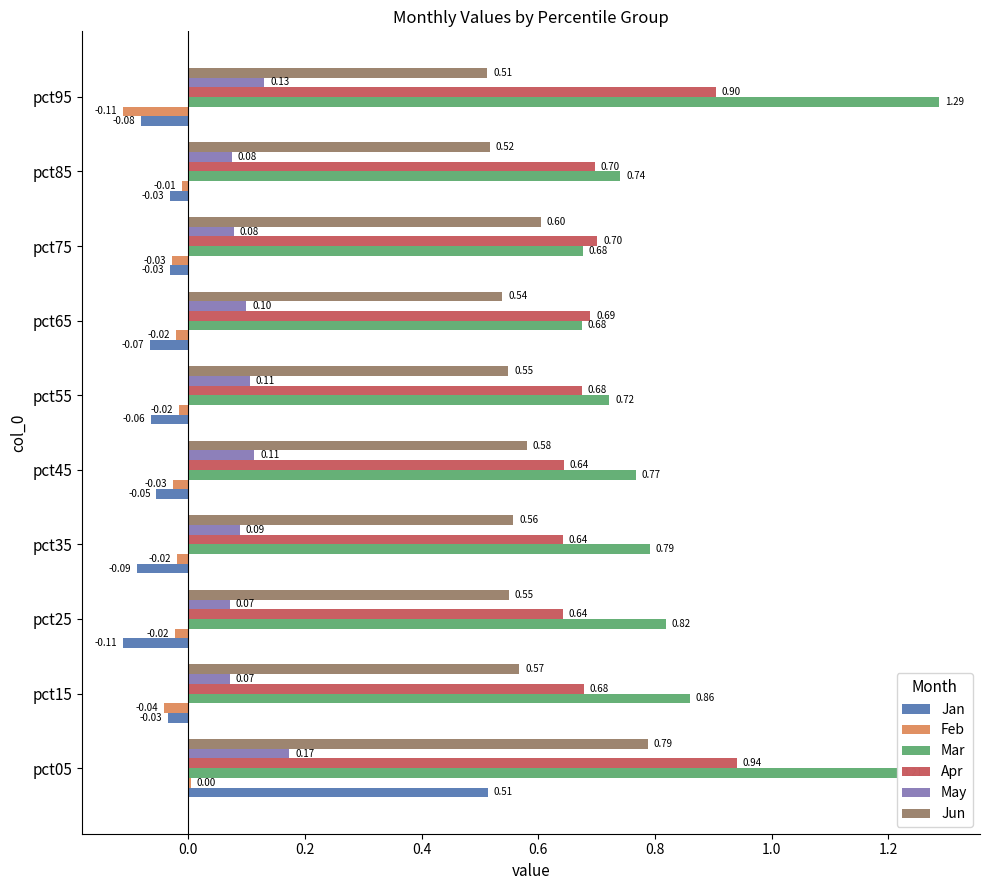

What is the difference between the second highest and second lowest values in the Apr series?

0.3